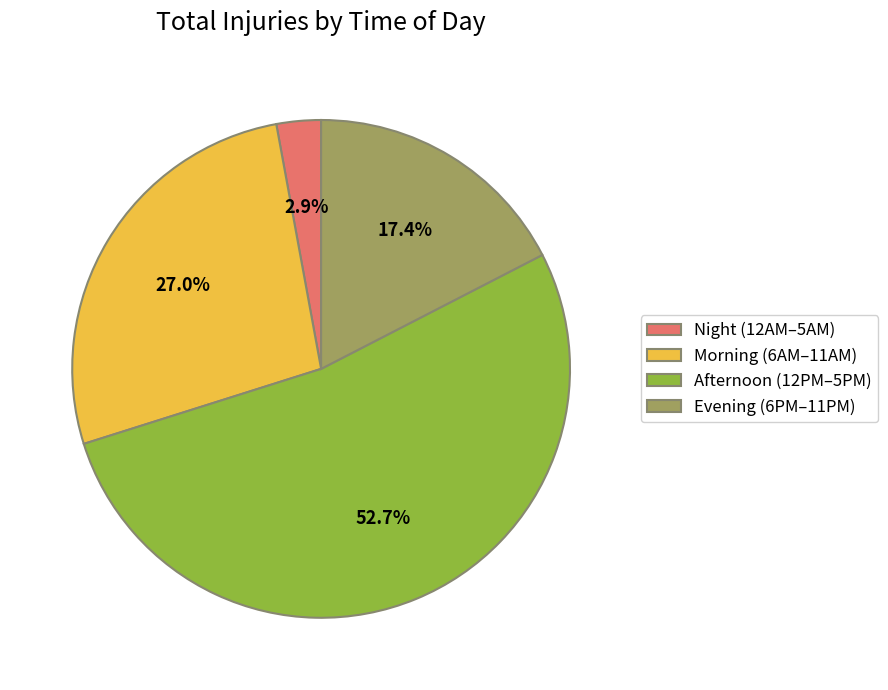

What percentage do Night (12AM–5AM) and Morning (6AM–11AM) together represent?

29.9%